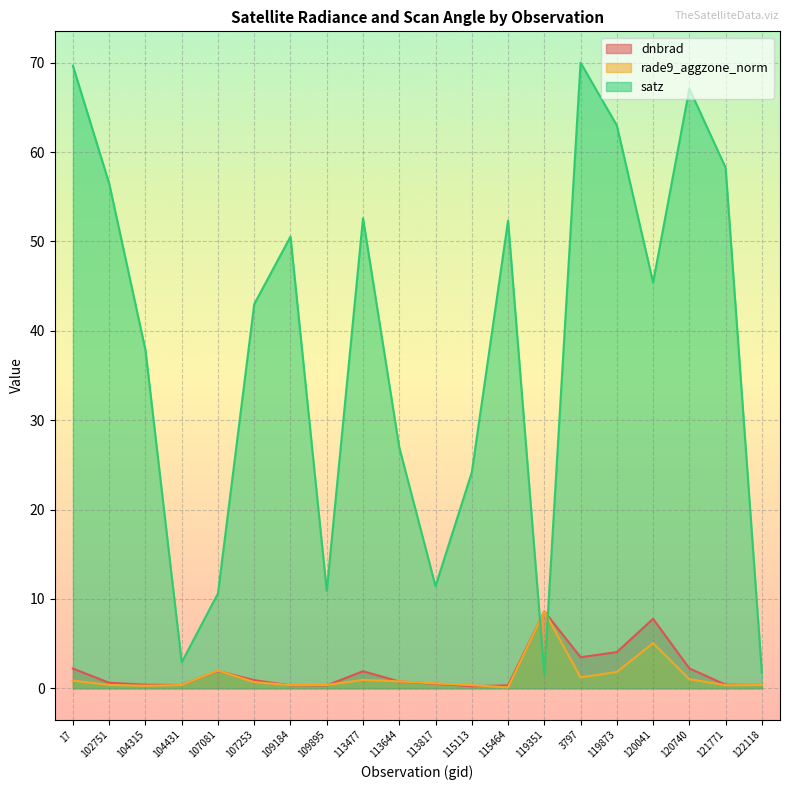

Reading left to right, what are all the values shown in this chart?

dnbrad: 2.2	0.6	0.4	0.4	1.9	0.9	0.3	0.3	1.9	0.8	0.5	0.2	0.3	8.6	3.5	4.0	7.8	2.2	0.4	0.4
rade9_aggzone_norm: 0.9	0.4	0.3	0.4	2.0	0.7	0.3	0.4	0.9	0.8	0.5	0.3	0.1	8.6	1.2	1.8	5.1	1.0	0.3	0.4
satz: 69.6	56.5	37.9	2.9	10.6	43.0	50.5	10.9	52.6	27.0	11.4	24.2	52.3	1.6	70.0	63.0	45.4	67.1	58.2	1.7